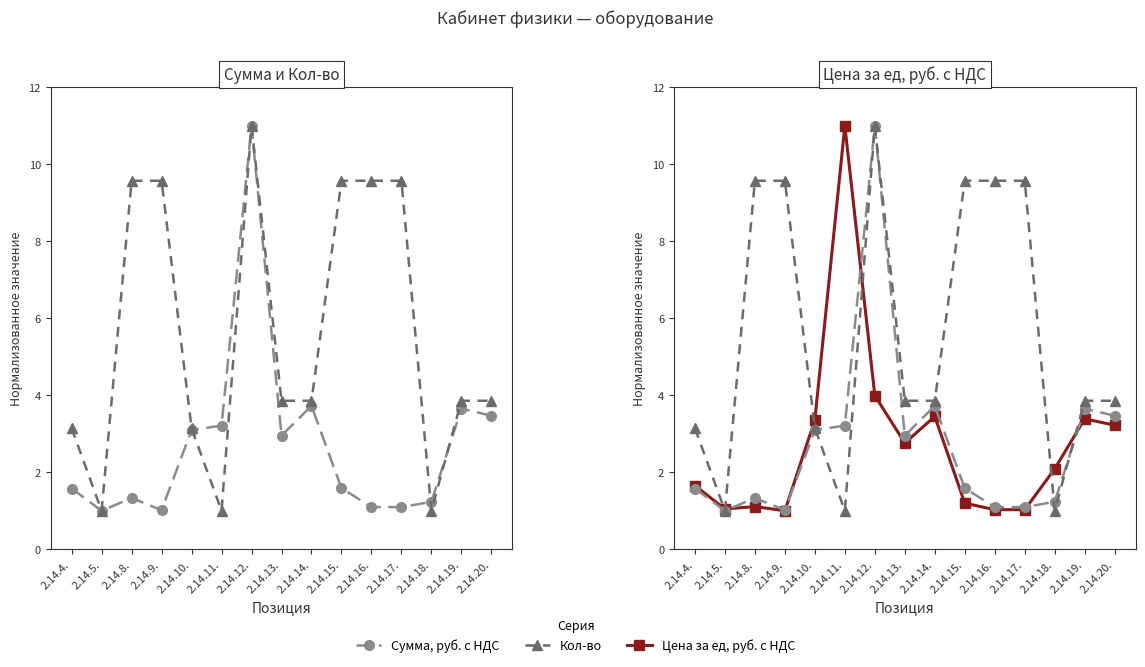

Which category has the highest value across all series?

2.14.12.